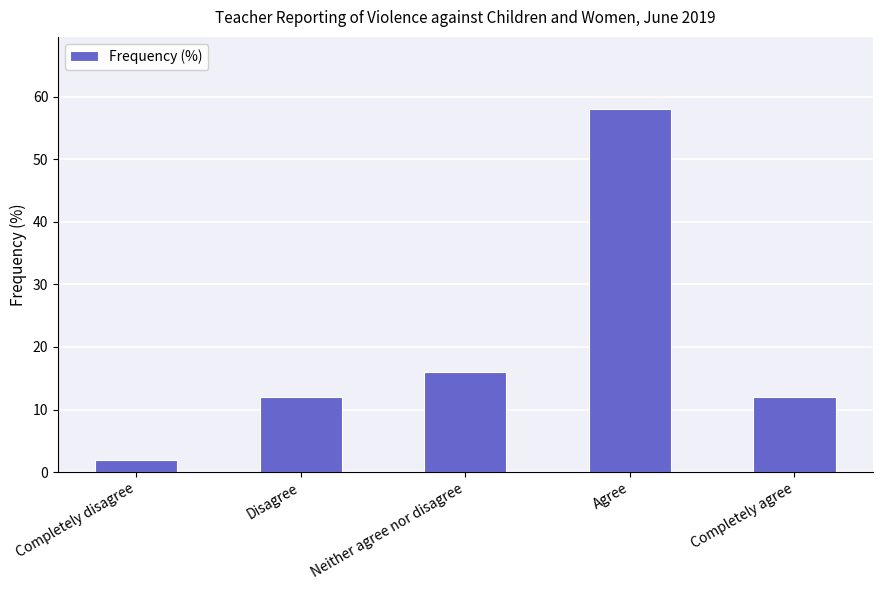

What is the sum of the values at Disagree and Neither agree nor disagree?

28